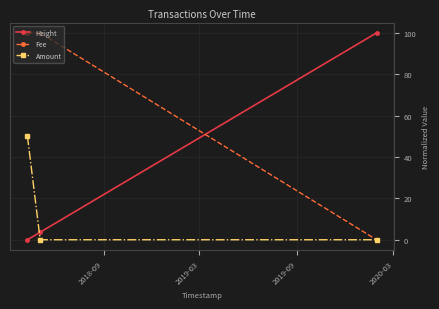

What is the value of the Height point at the 2nd from the left?

3.6